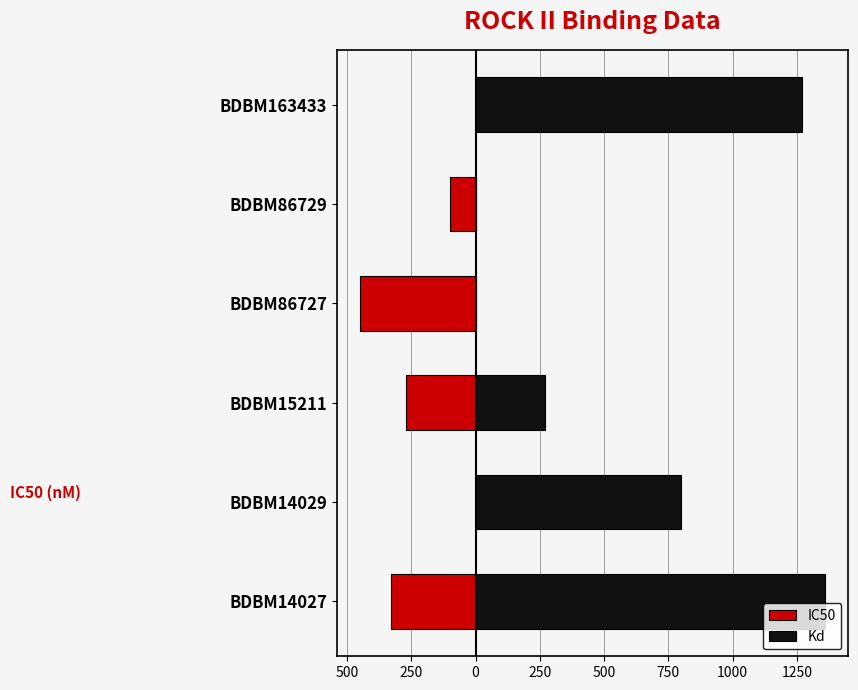

Reading left to right, extract all data points from this chart.

IC50: -330	0	-270	-450	-100	0
Kd: 1360	800	270	0	0	1270